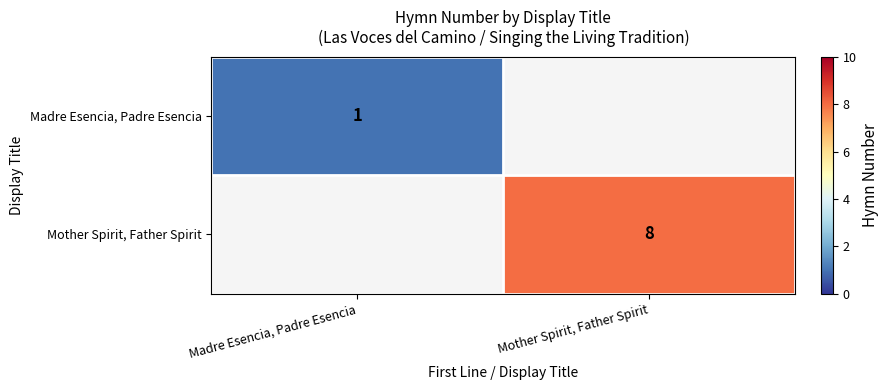

At how many categories does at least one series exceed 4?

1